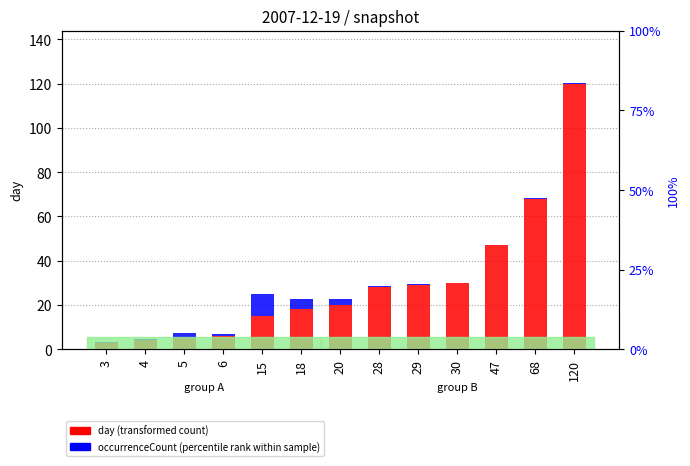

List the series in order of their peak value, highest first.

day (transformed count), occurrenceCount (percentile rank within sample)